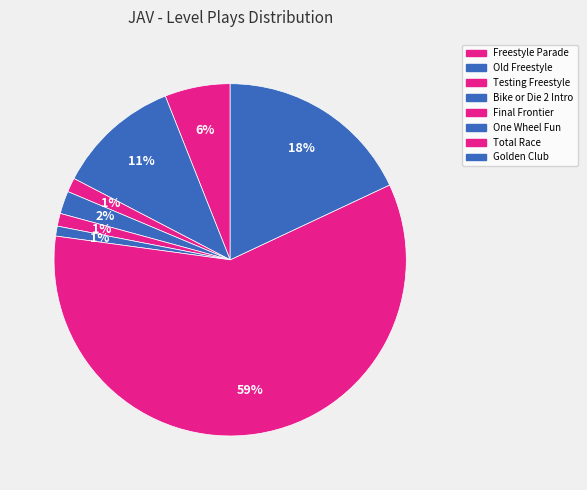

How many slices are in this pie chart?

8